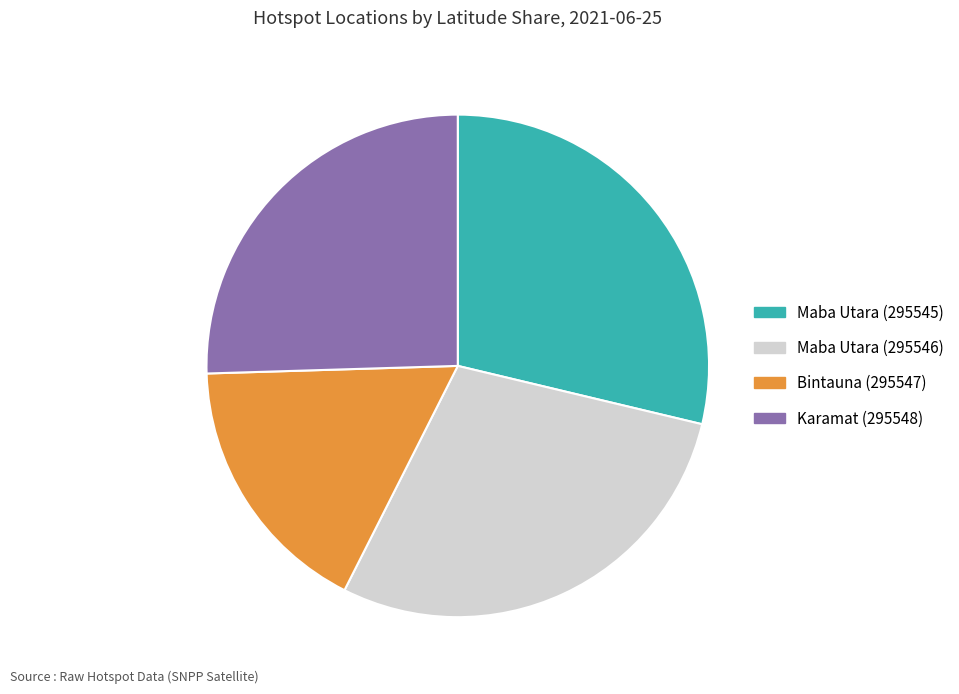

What is the smallest slice in the pie chart?

Bintauna (295547)